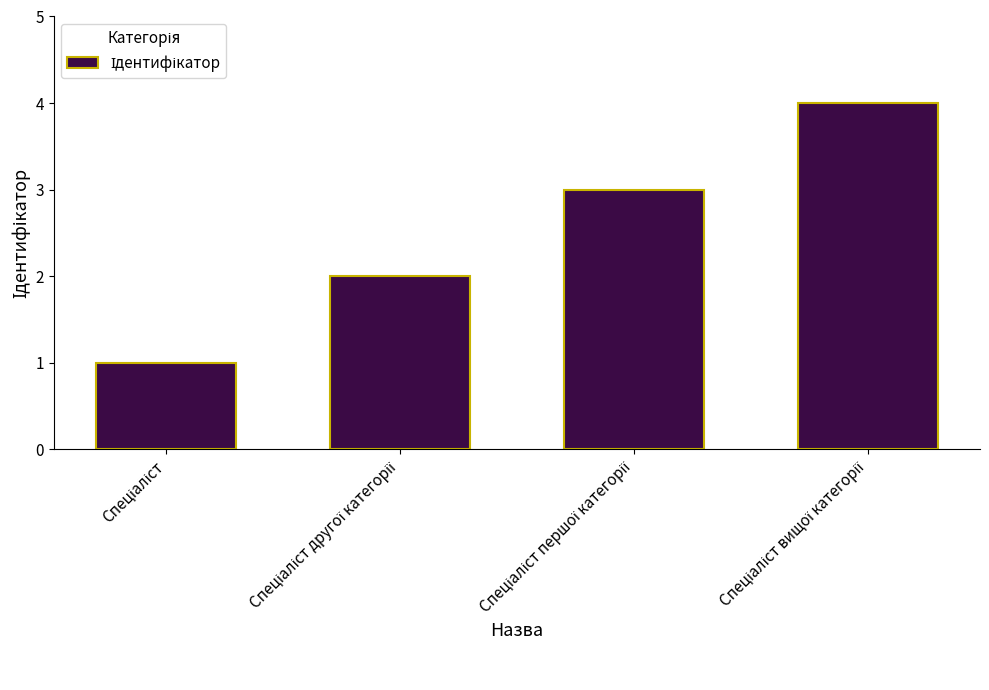

What is the difference between the maximum and minimum values?

3